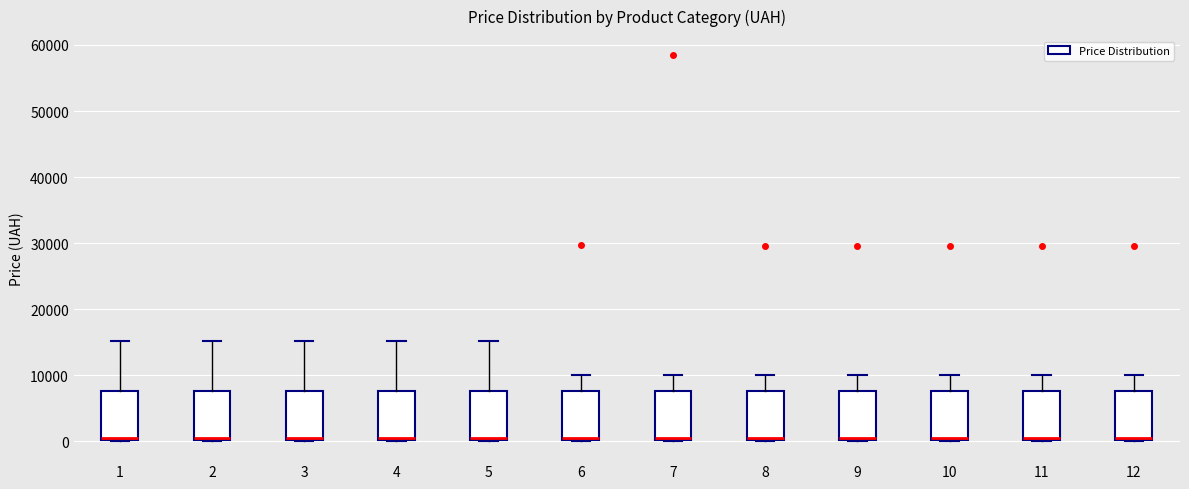

Reading left to right, read every box against the y-axis: the position of its median line, the range the box covers, and the ends of its whiskers. The values are not printed on the chart, so give them approximately, as read against the axis.

1: median 0, box 0 to 8000, whiskers 0 to 15000
2: median 0, box 0 to 8000, whiskers 0 to 15000
3: median 1000, box 0 to 8000, whiskers 0 to 15000
4: median 1000, box 0 to 8000, whiskers 0 to 15000
5: median 0, box 0 to 8000, whiskers 0 to 15000
6: median 0, box 0 to 8000, whiskers 0 to 10000
7: median 0, box 0 to 8000, whiskers 0 to 10000
8: median 0, box 0 to 8000, whiskers 0 to 10000
9: median 0, box 0 to 8000, whiskers 0 to 10000
10: median 0, box 0 to 8000, whiskers 0 to 10000
11: median 0, box 0 to 8000, whiskers 0 to 10000
12: median 0, box 0 to 8000, whiskers 0 to 10000